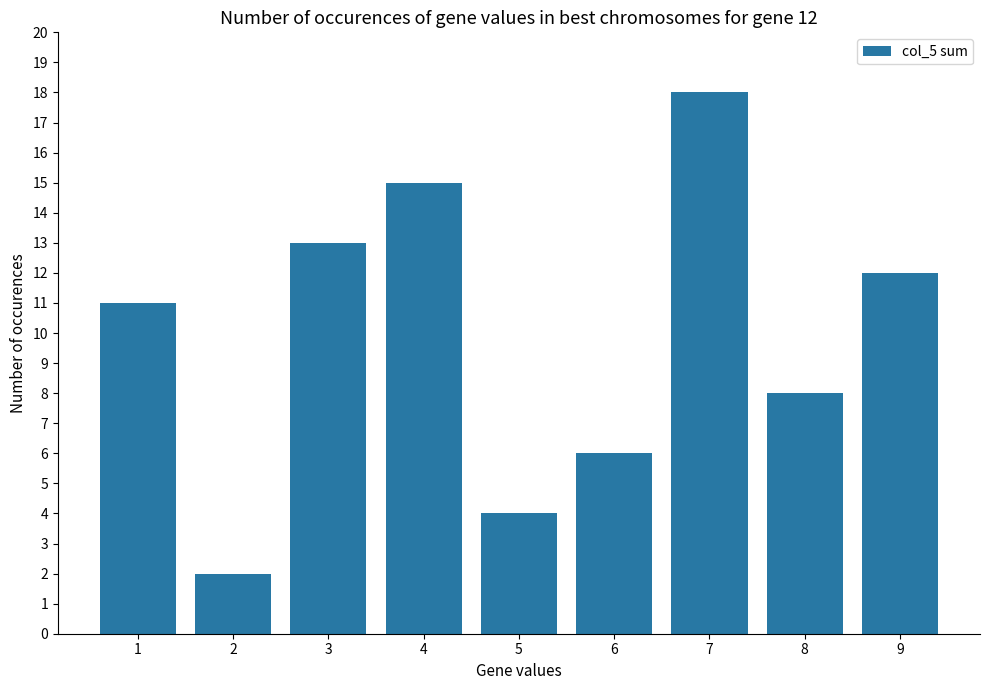

What is the change in value from 3 to 9?

-1